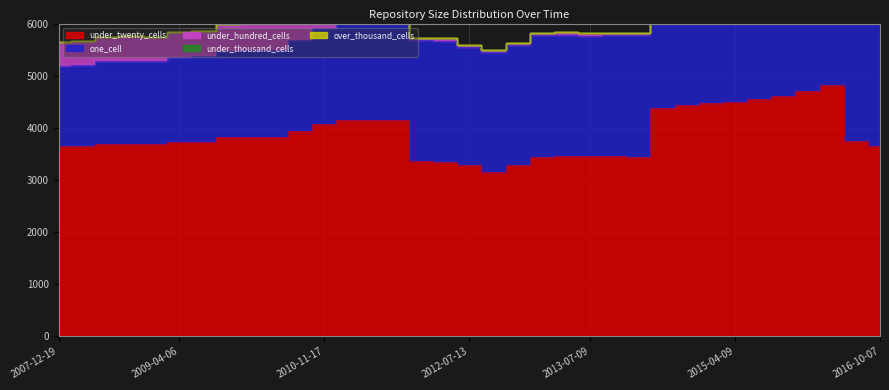

The value of under_twenty_cells at 2010-04-01 is 6577. True or false?

False